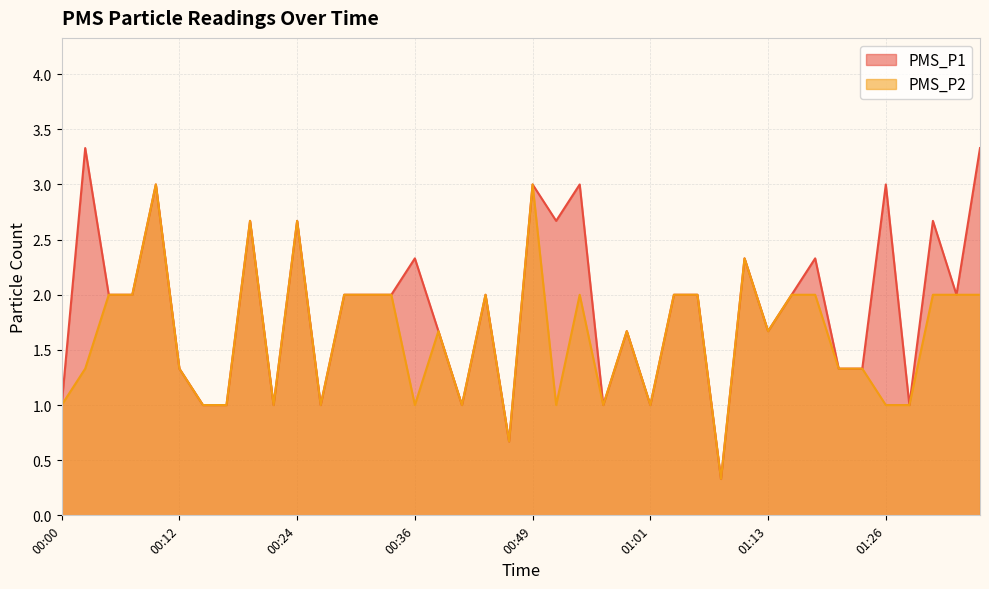

Which series has the largest total across all categories?

PMS_P1